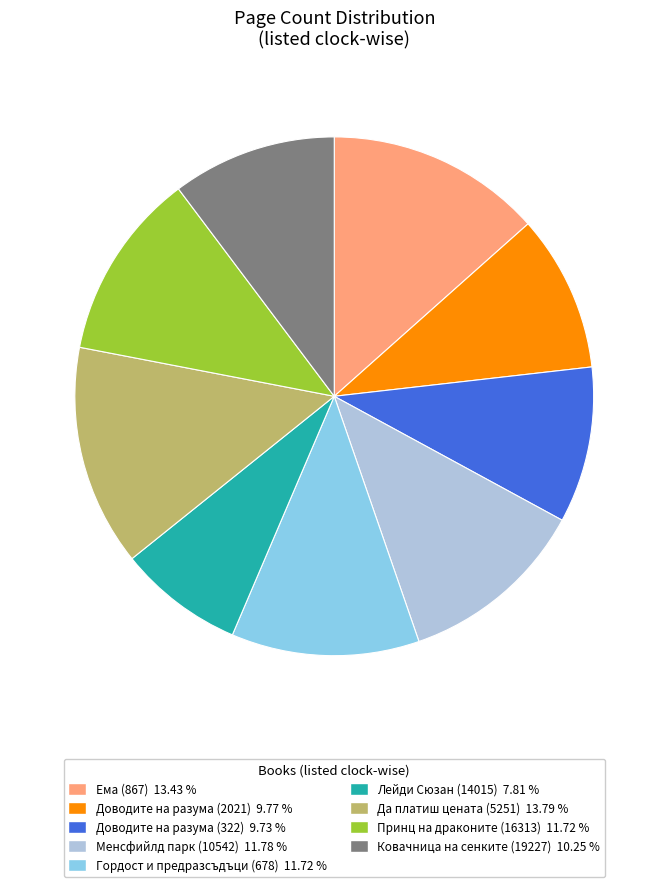

Does Доводите на разума (322) 9.73 % account for over 50% of the chart?

No